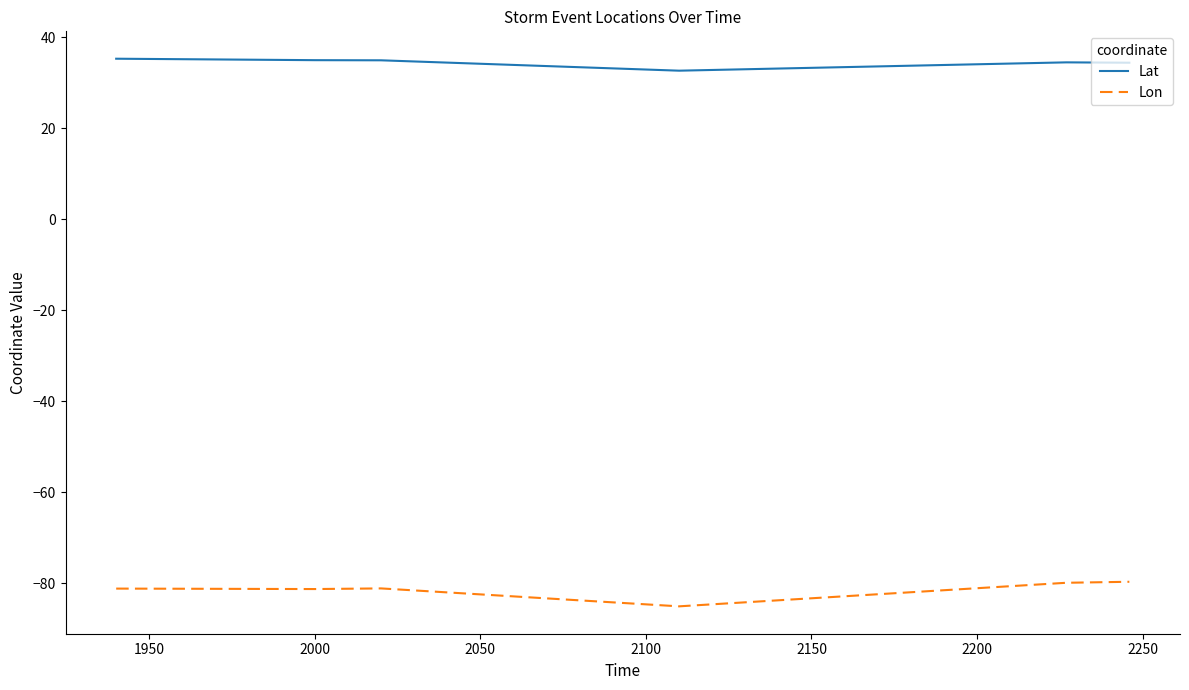

True or false: Lon and Lat intersect in this chart.

False